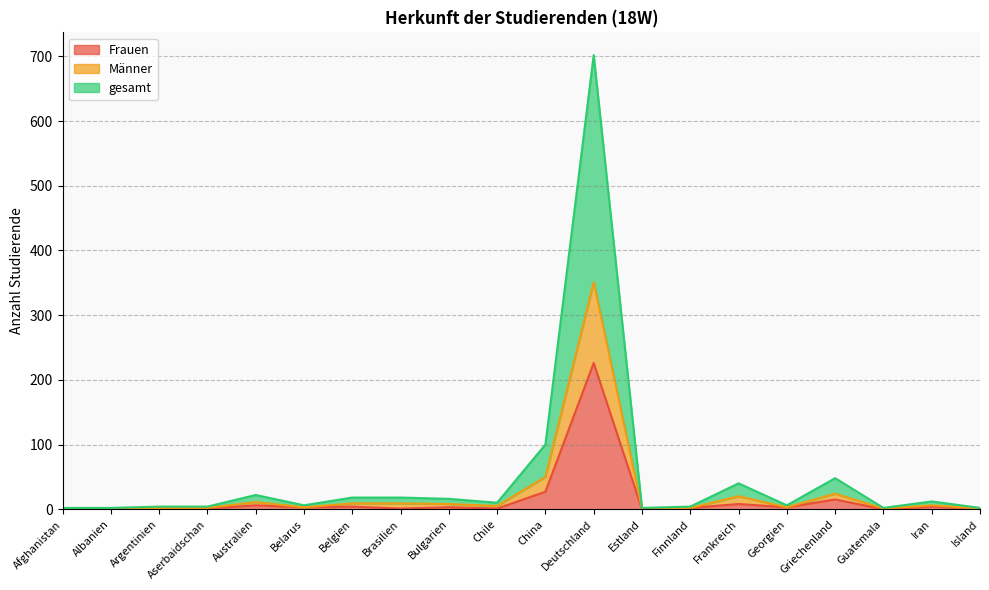

What is the label of the 5th point from the right?

Georgien